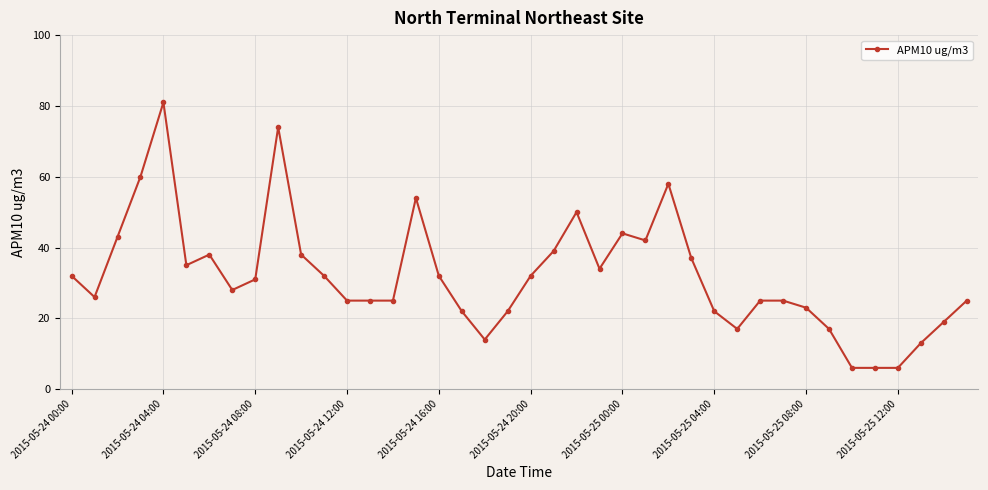

What is the difference between the maximum and minimum values?

75